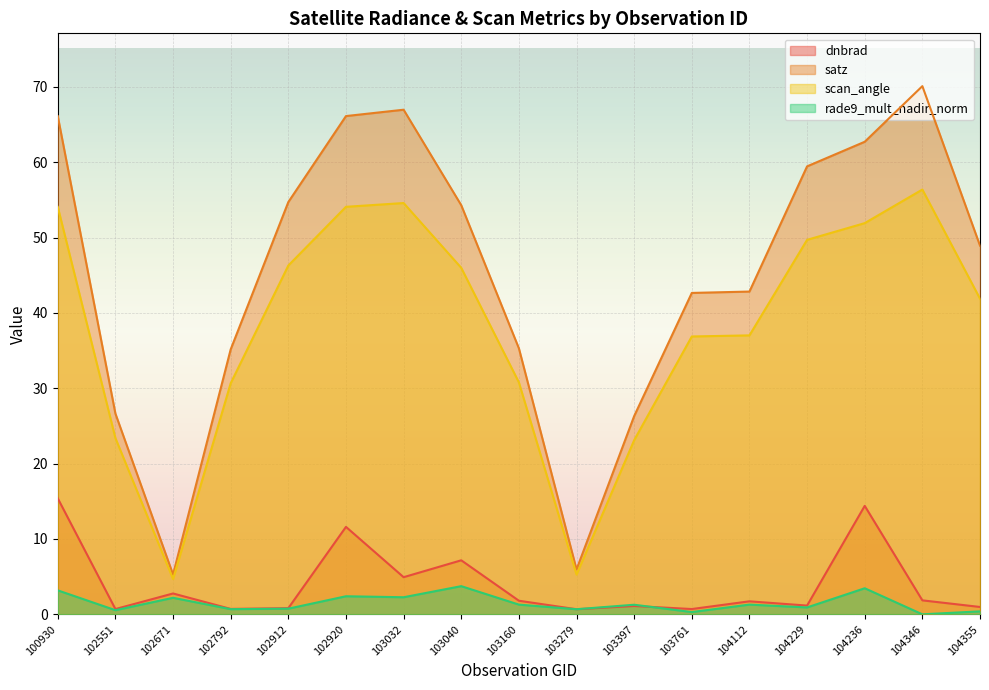

At how many categories does at least one series exceed 23?

15